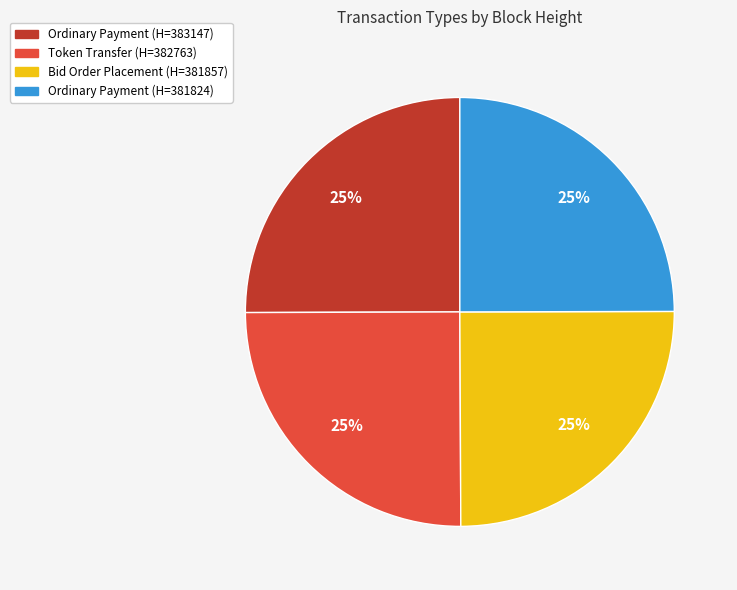

Approximately how many times larger is the value at Bid Order Placement (H=381857) compared to Ordinary Payment (H=381824)?

1.0